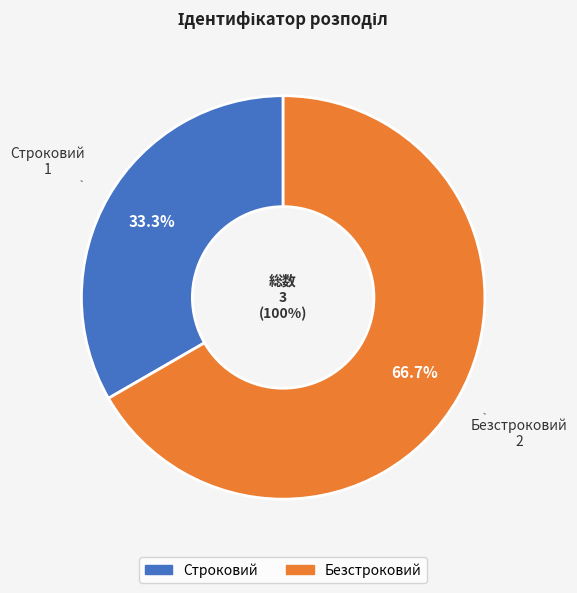

The Безстроковий slice represents 75% of the pie. True or false?

False